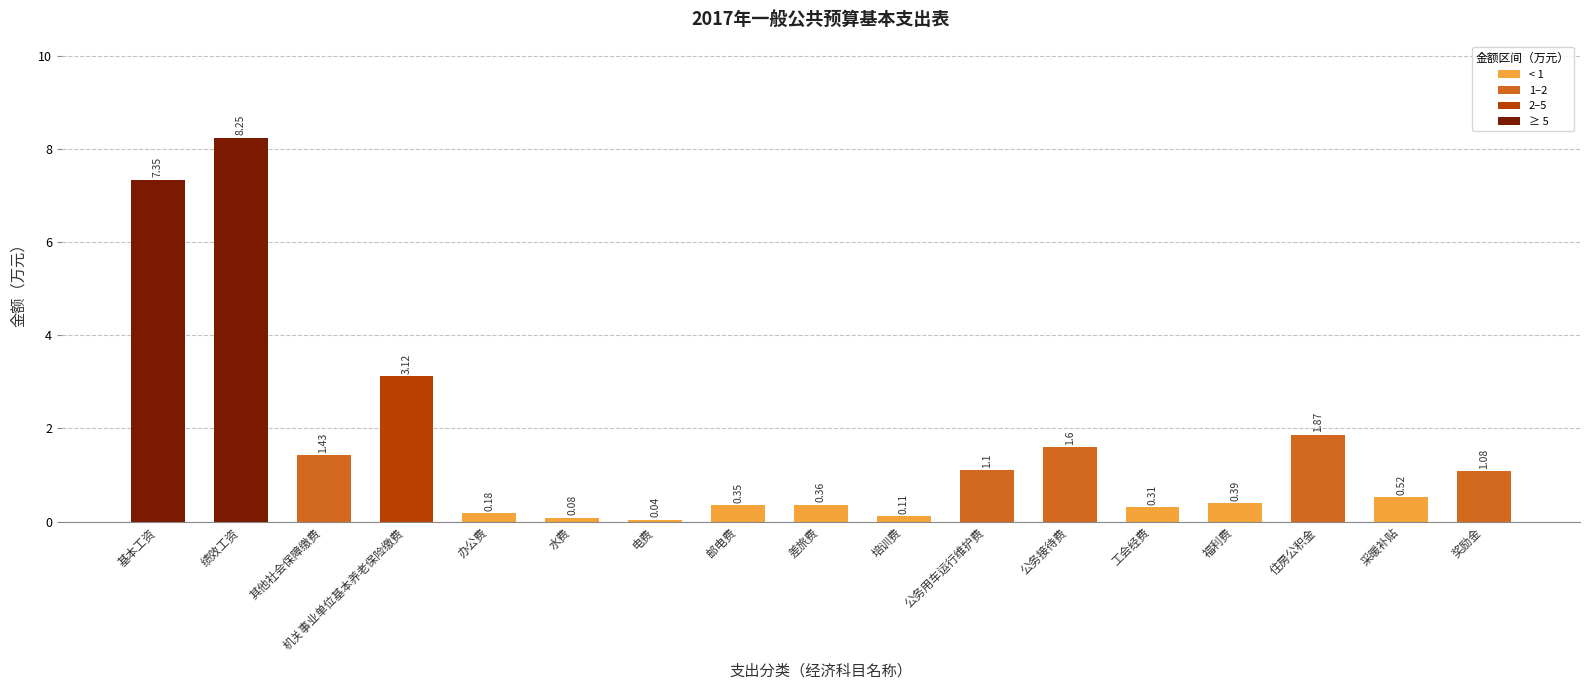

What is the change in value from 绩效工资 to 奖励金?

-7.2